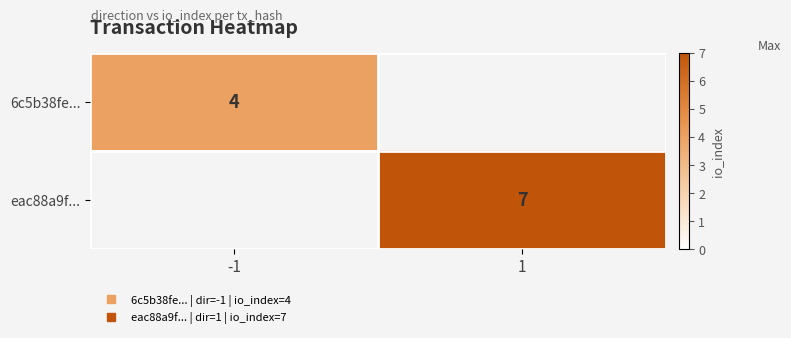

Rank the series by their maximum value, from lowest to highest.

6c5b38fe..., eac88a9f...